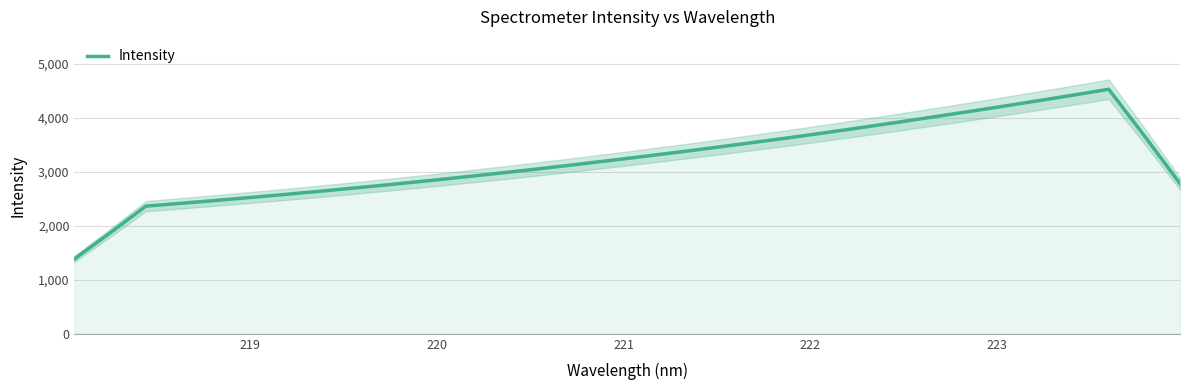

What is the smallest value displayed?

1387.7